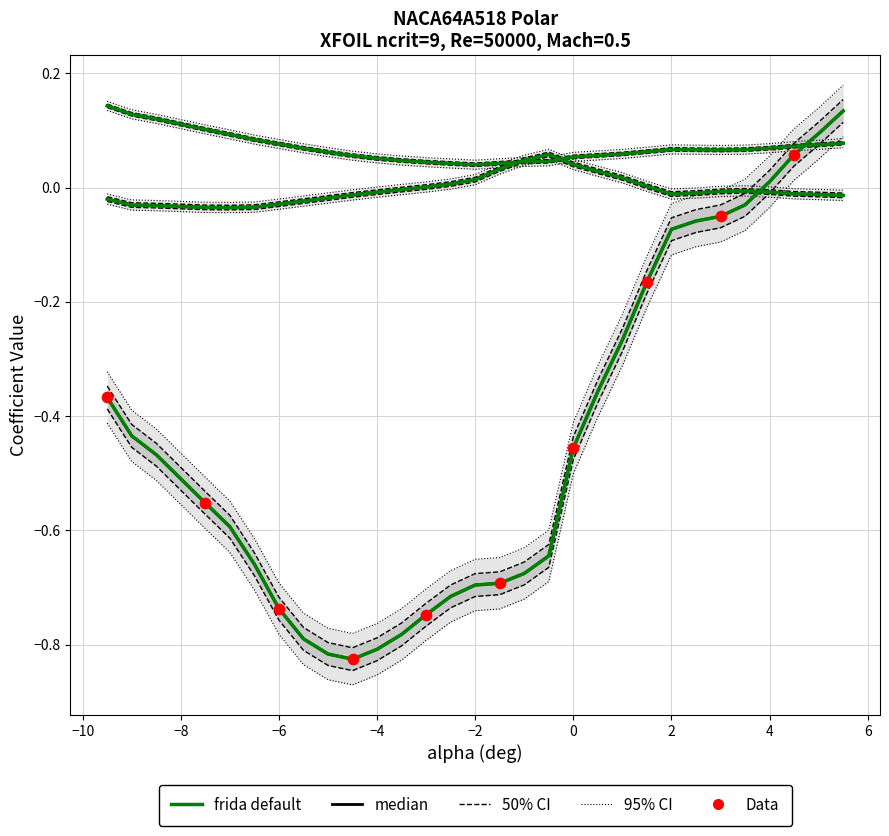

Which series has the largest Y range (max minus min)?

Cl